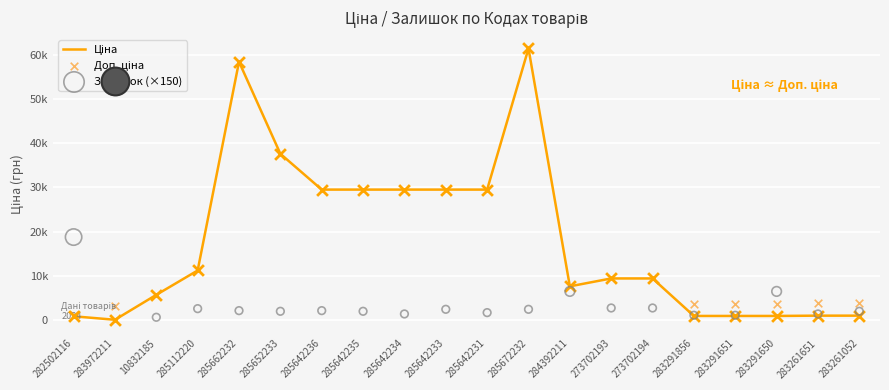

Is the value of Залишок (×150) at 285662232 greater than the value of Ціна at 283972211?

Yes